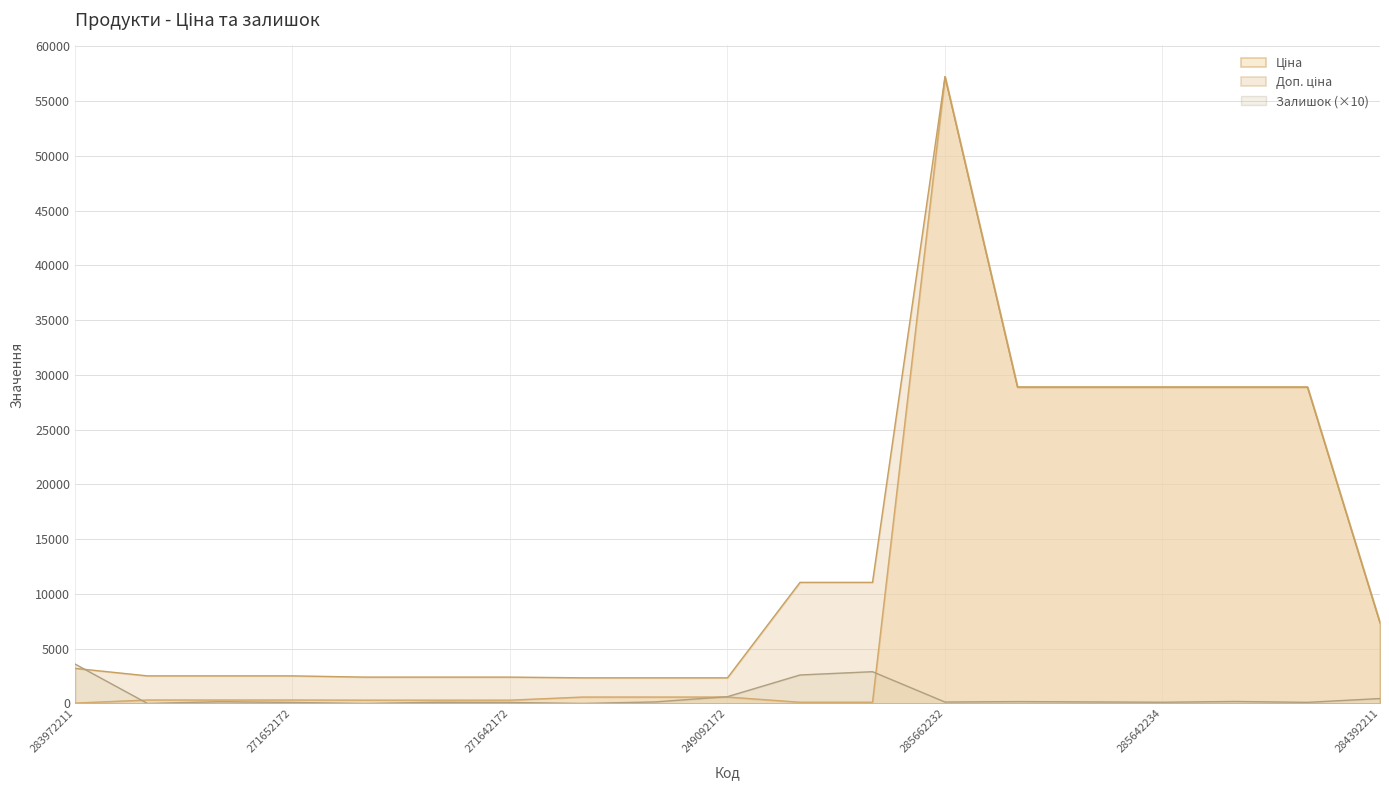

Rank the series at 249092174 from highest to lowest value.

Доп. ціна, Ціна, Залишок